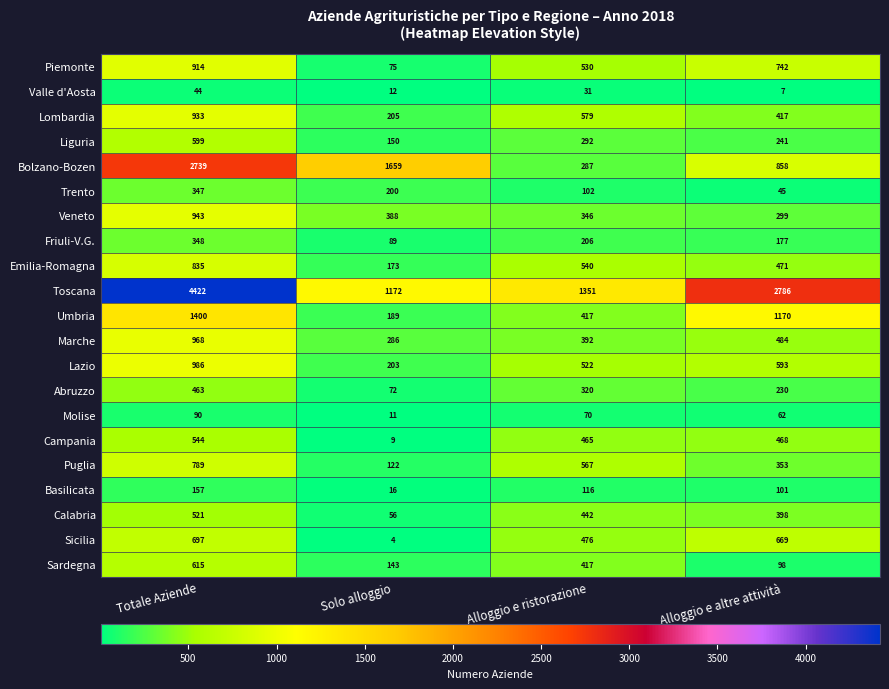

What is the greatest value displayed?

4422